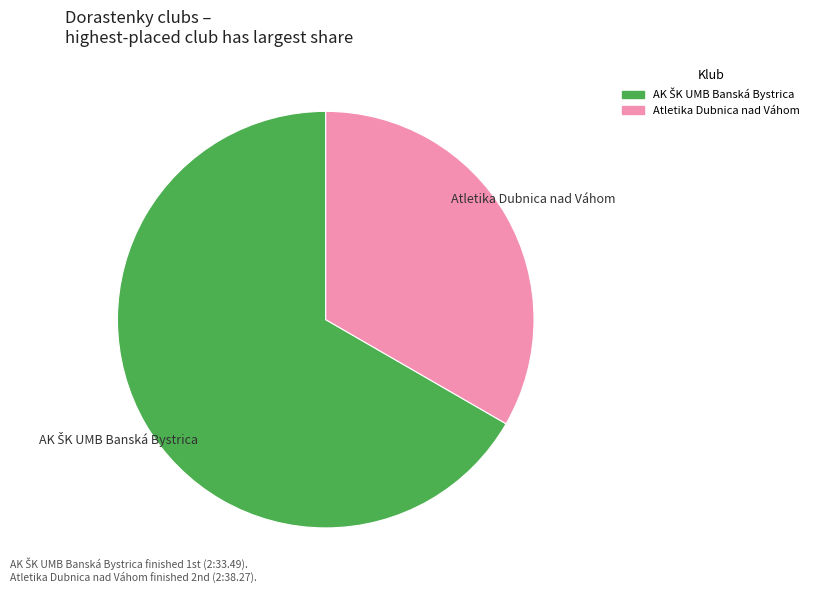

What is the smallest slice in the pie chart?

Atletika Dubnica nad Váhom